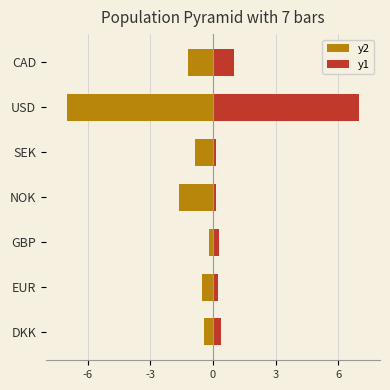

Which series has the largest total across all categories?

y1